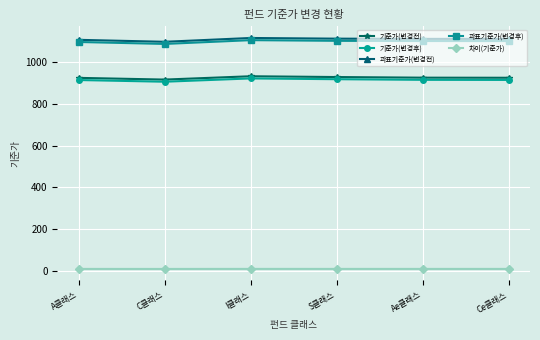

Which series has the largest total across all categories?

과표기준가(변경전)